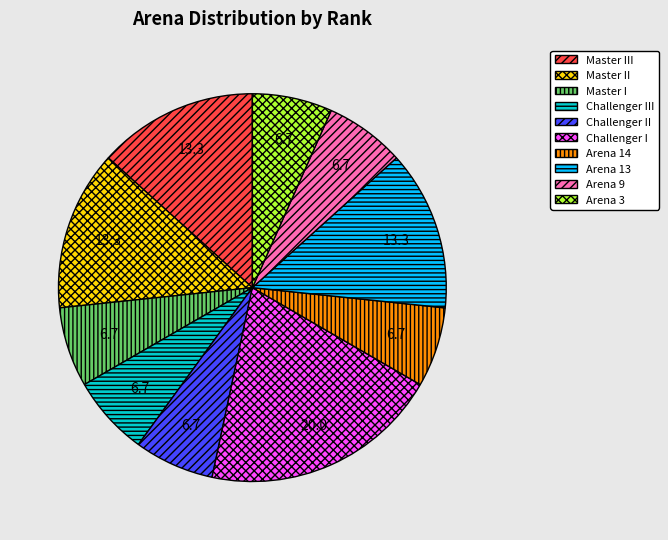

Does any single category account for the majority?

No